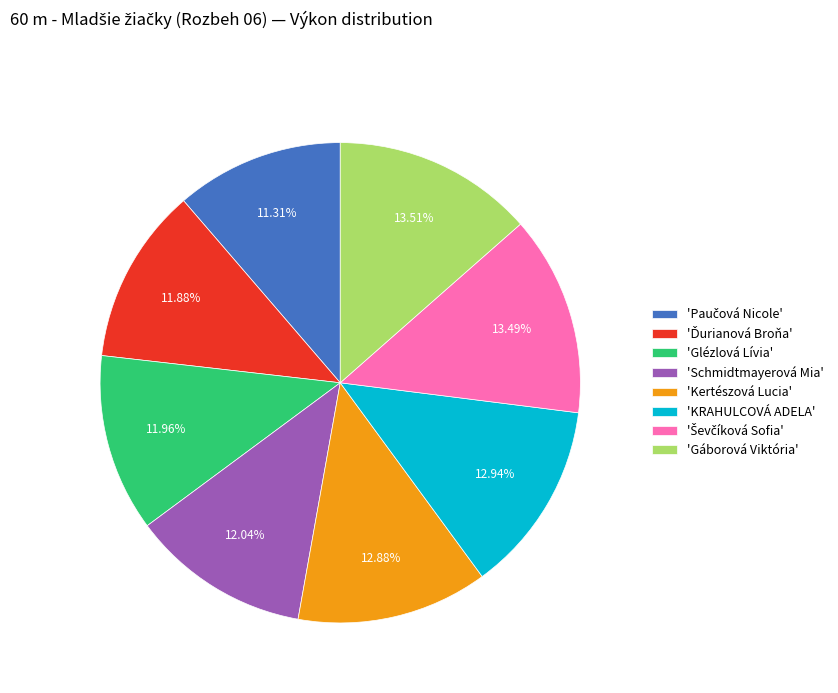

How many segments does this pie chart have?

8